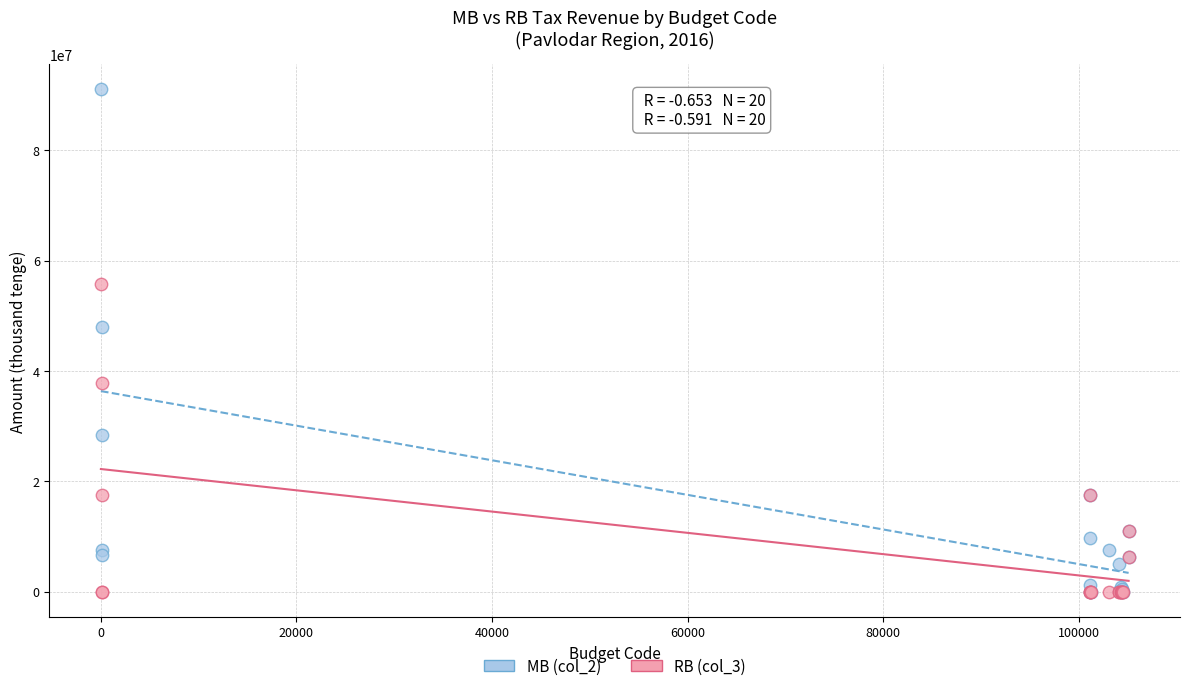

Across all series, what Y value is closest to 45508875?

47933963